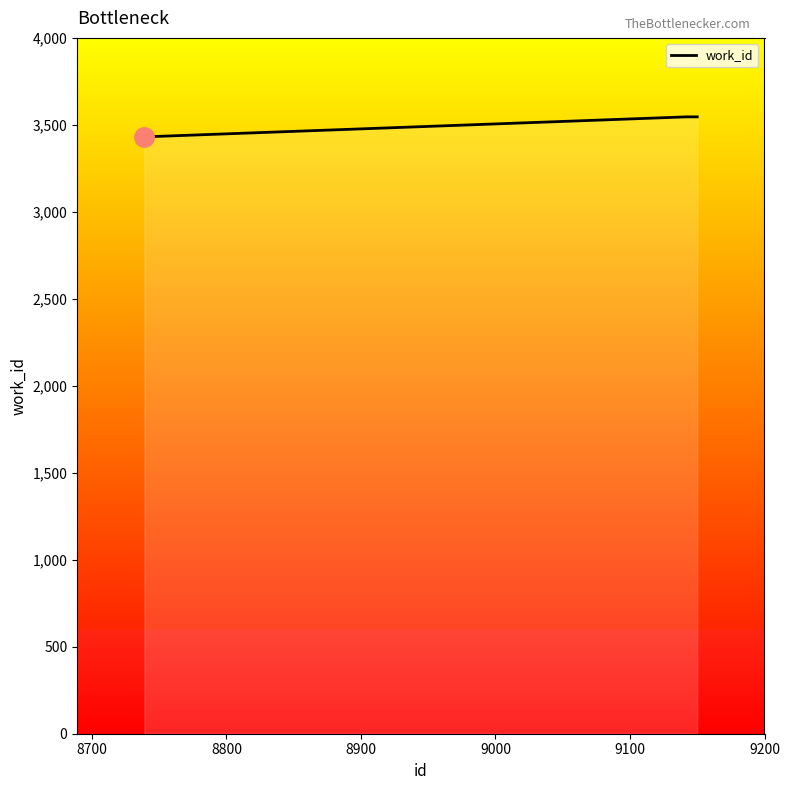

How many categories are shown in the chart?

10